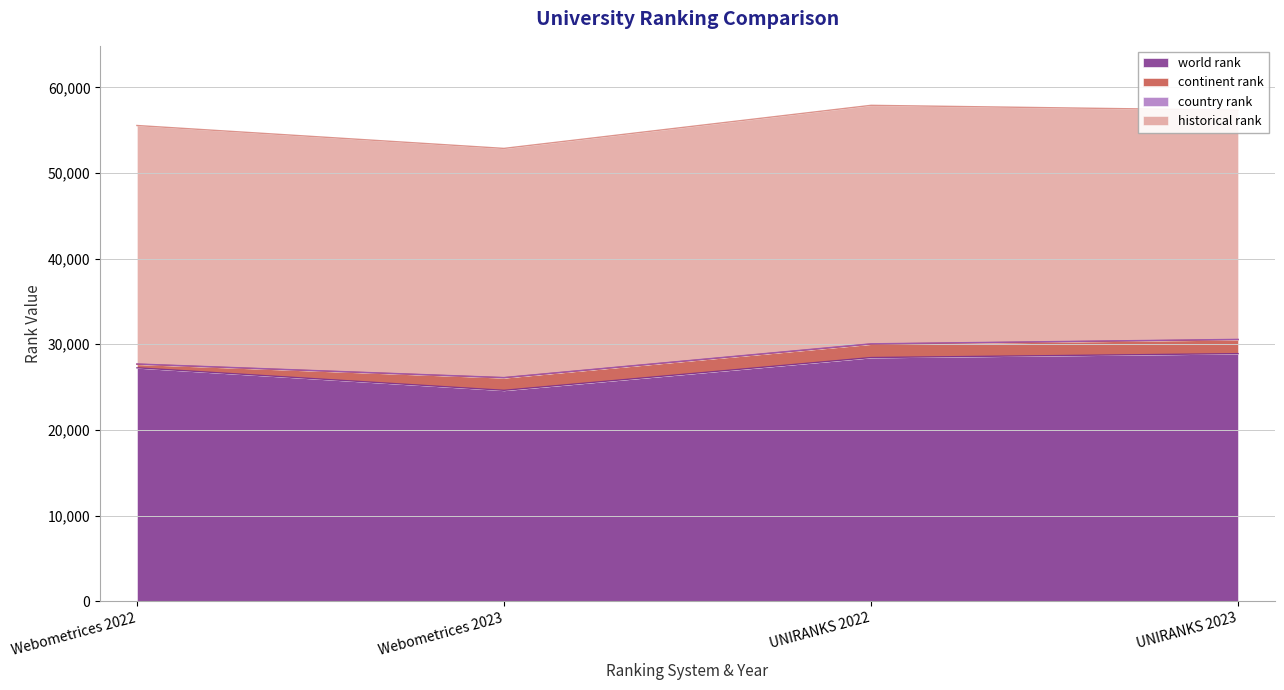

True or false: world rank has a value of 27249.0 at Webometrices 2022.

True